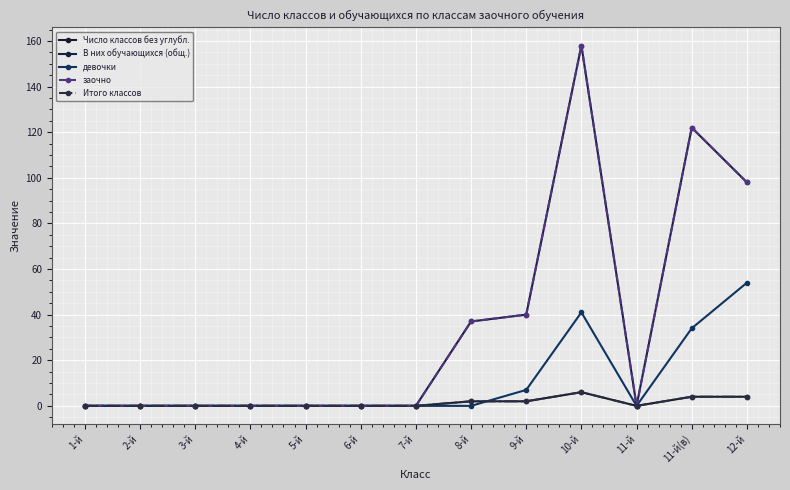

Does the chart have visible grid lines?

Yes